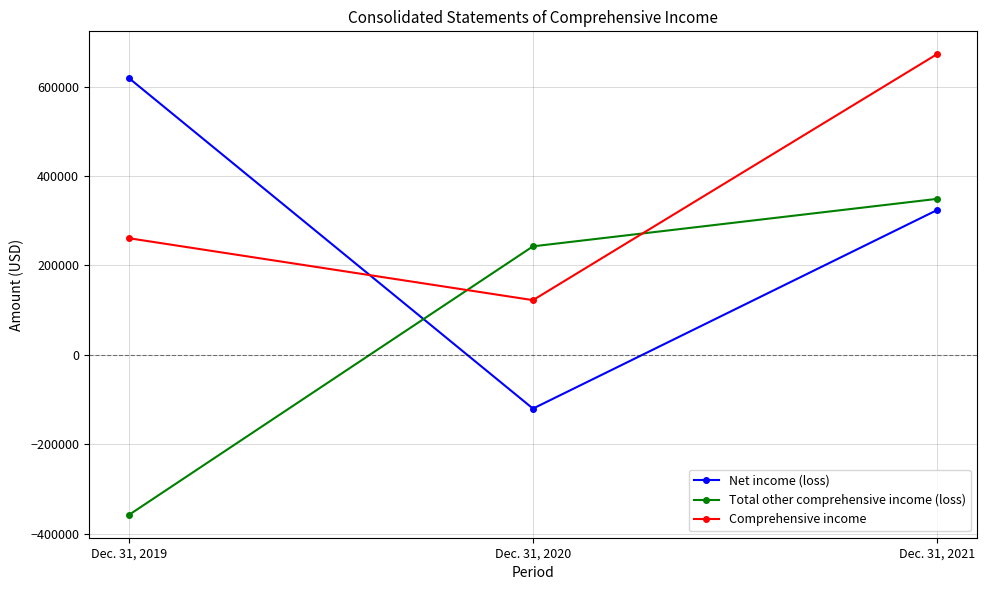

Which series changed the most between Dec. 31, 2019 and Dec. 31, 2021?

Total other comprehensive income (loss)